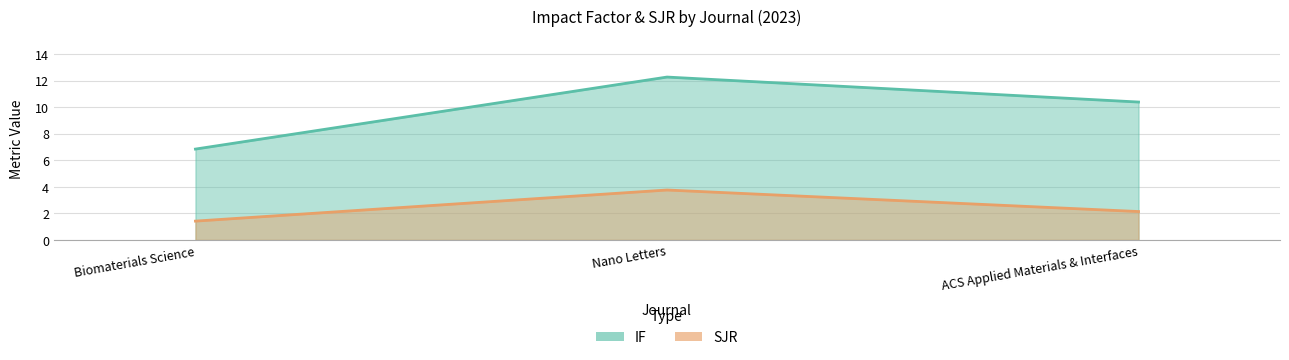

Rank the series at ACS Applied Materials & Interfaces from lowest to highest value.

SJR, IF